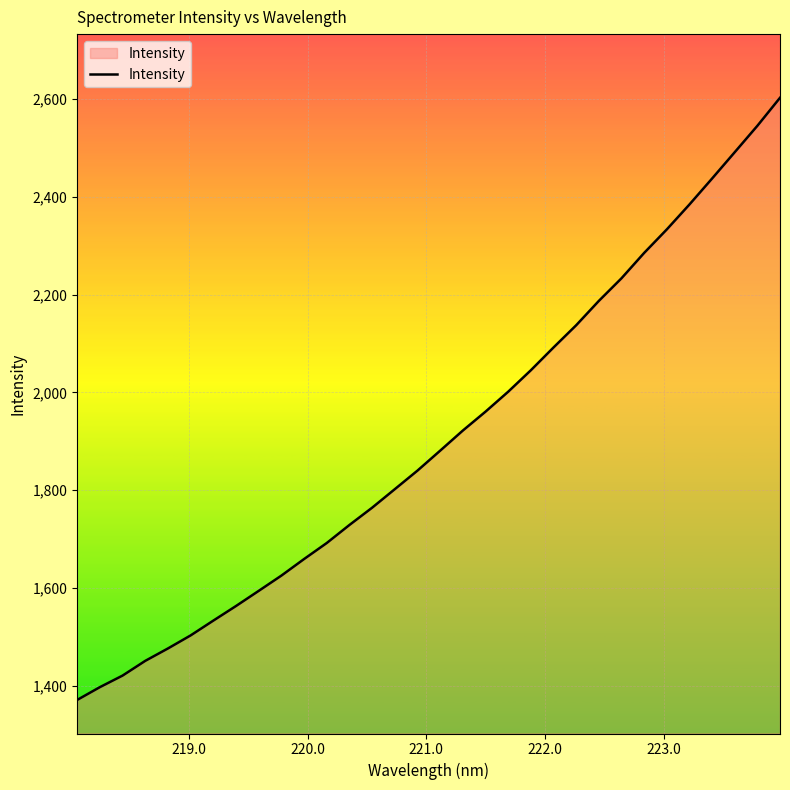

What is the maximum value shown in the chart?

2602.1